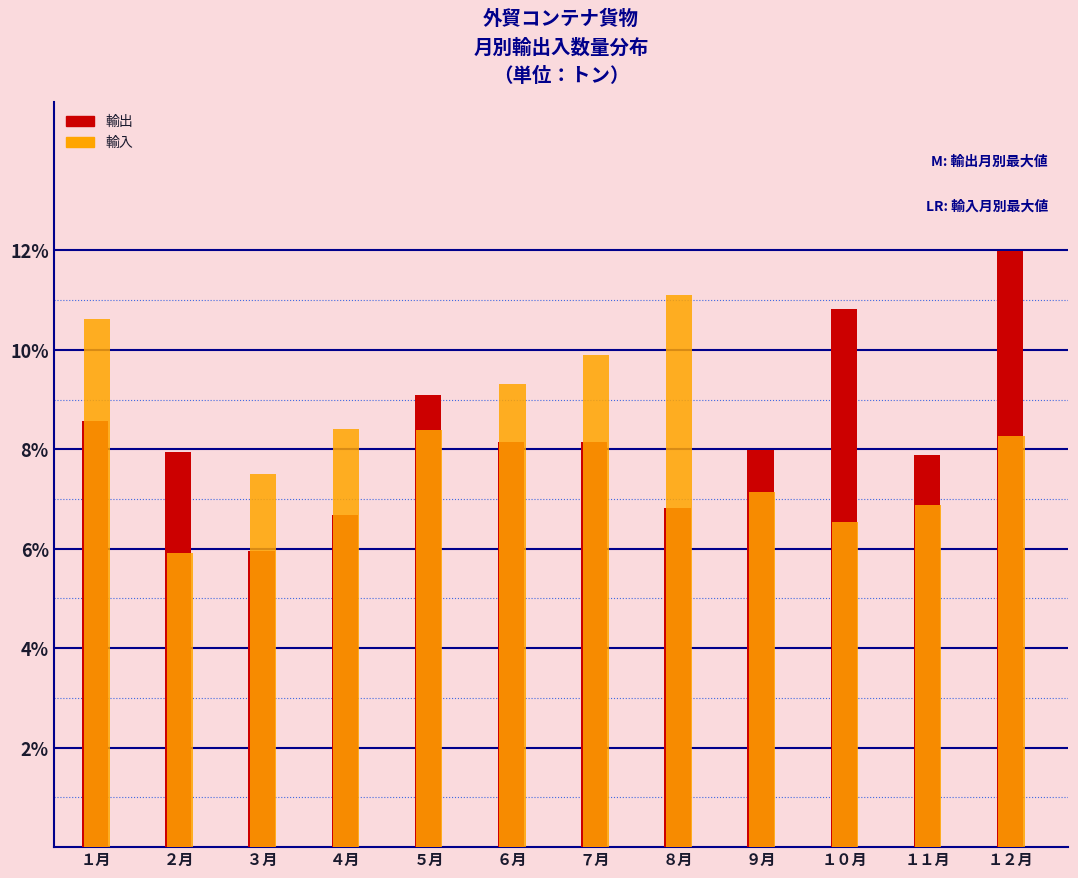

At which category does the chart reach its peak across all series?

１２月